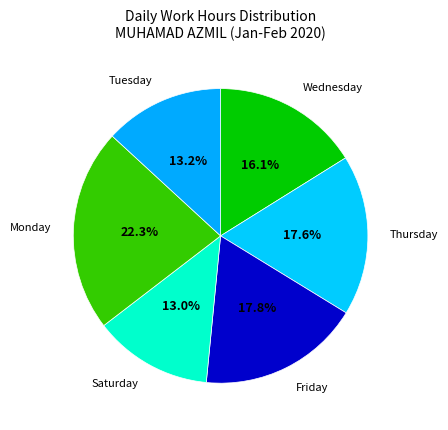

Is Wednesday the majority of the pie?

No